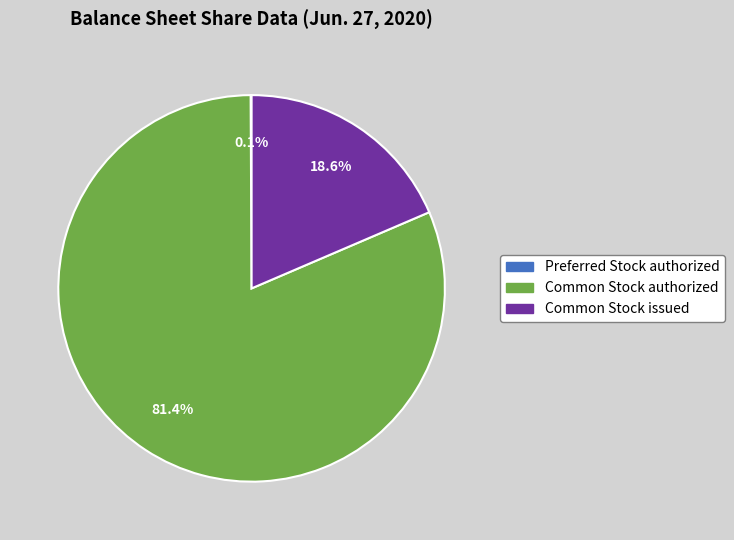

Combined, do Common Stock authorized and Common Stock issued account for over 50%?

Yes